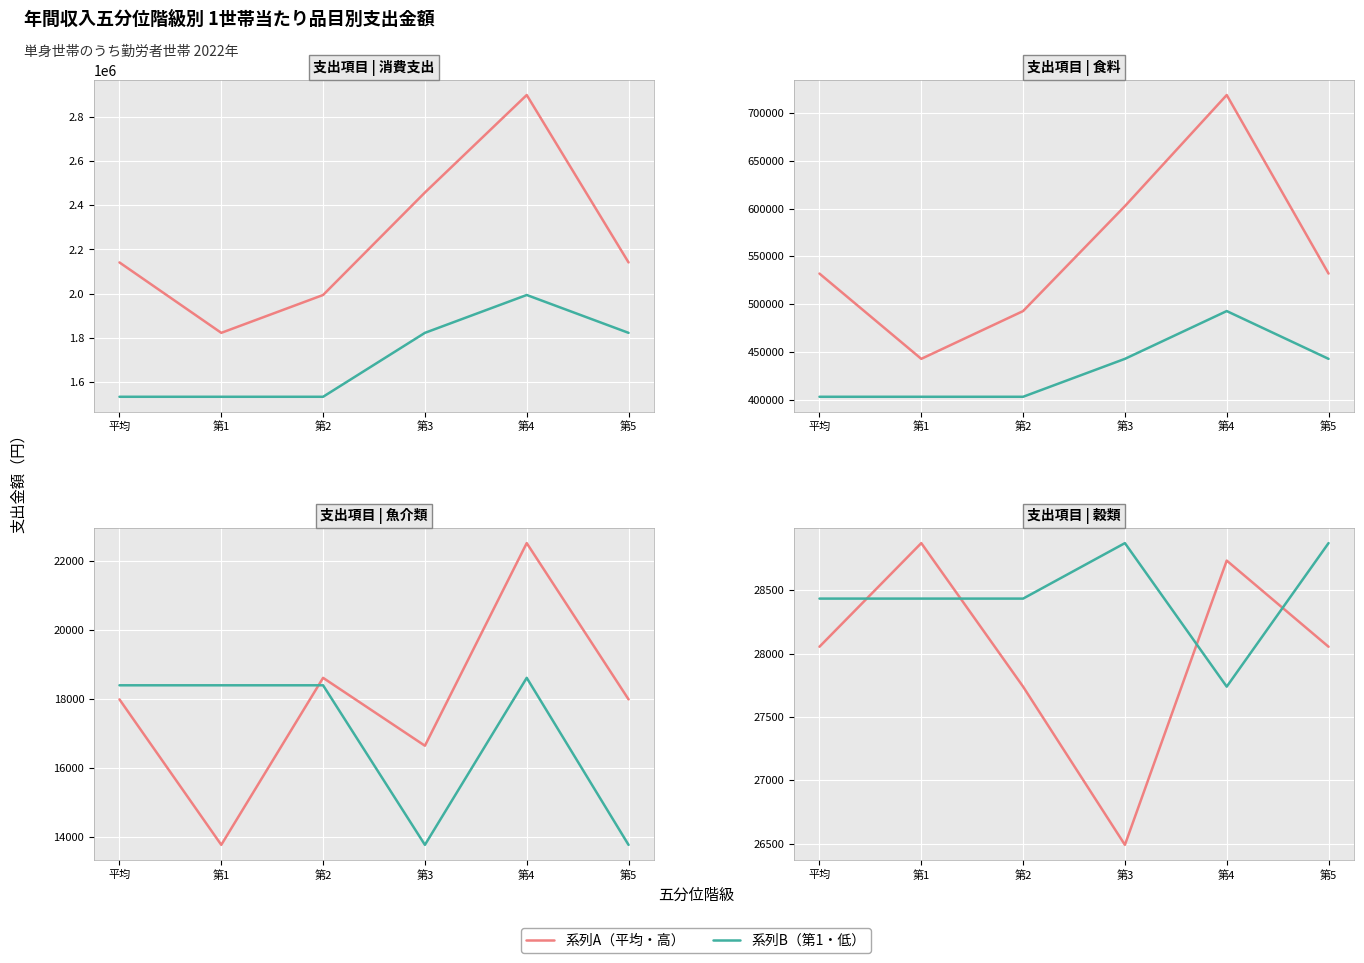

What is the label of the 1st point from the right?

第5